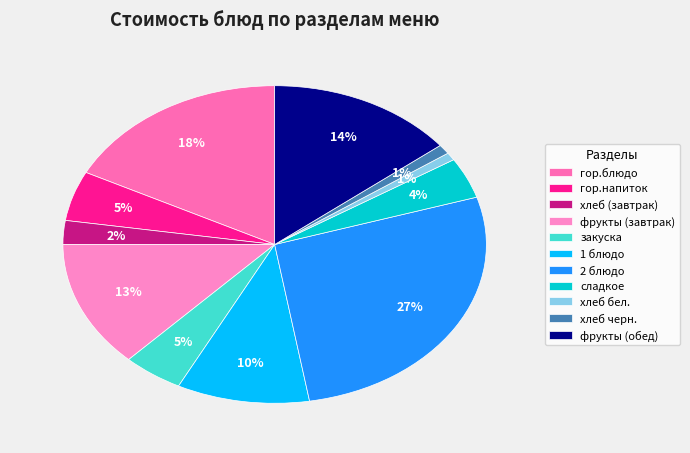

Count the number of slices in the pie.

11